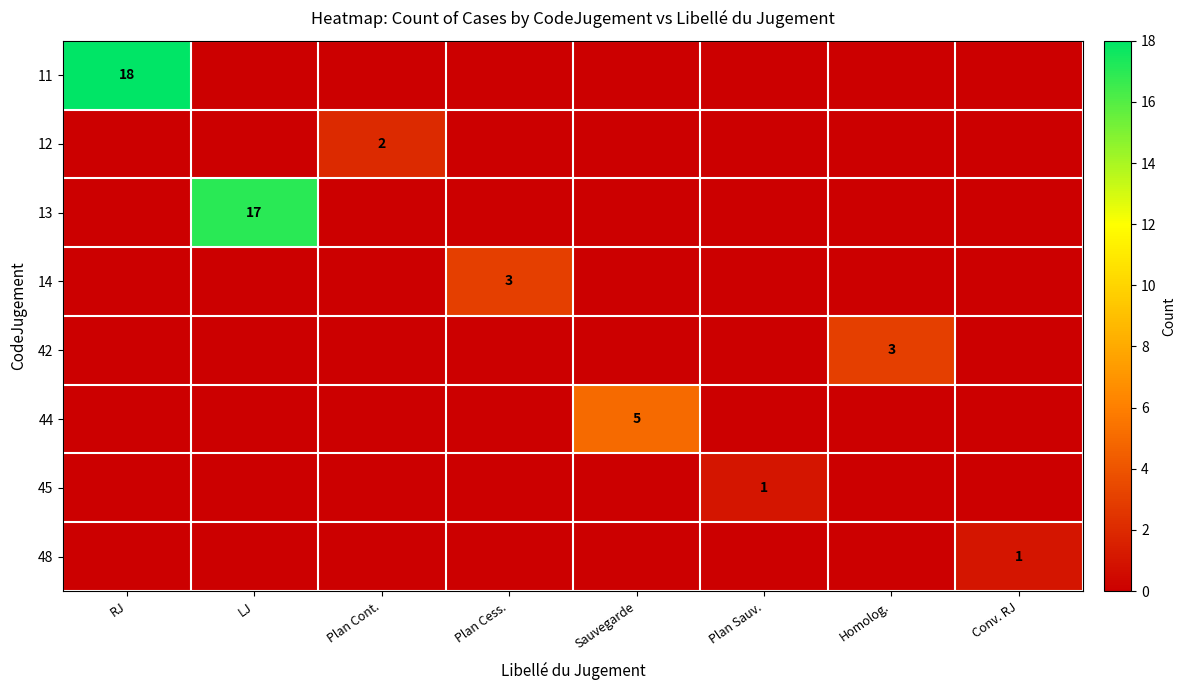

The value of 11 at RJ is 31. True or false?

False